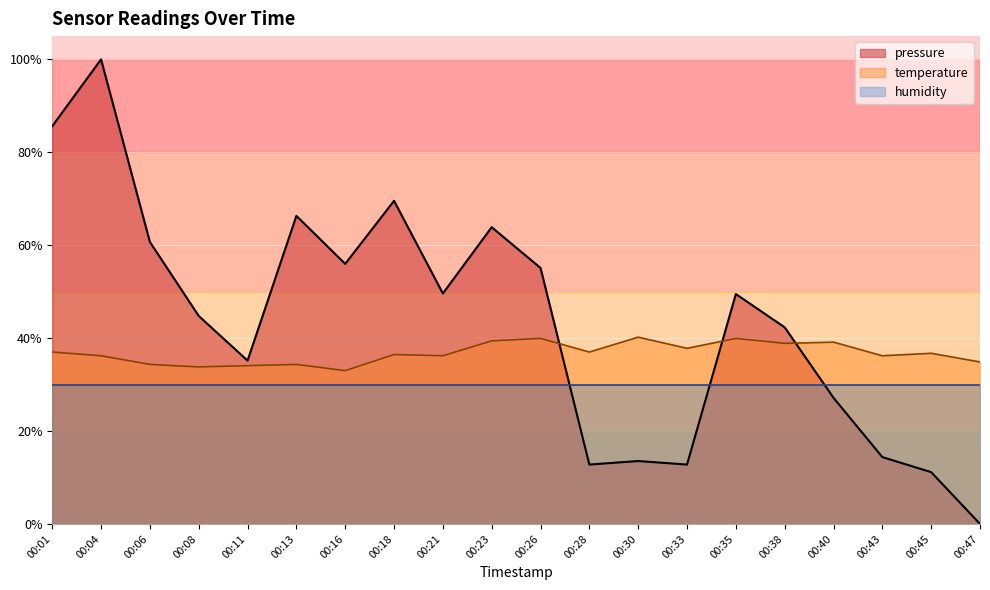

The pressure series shows 49.5 at 00:35. True or false?

True